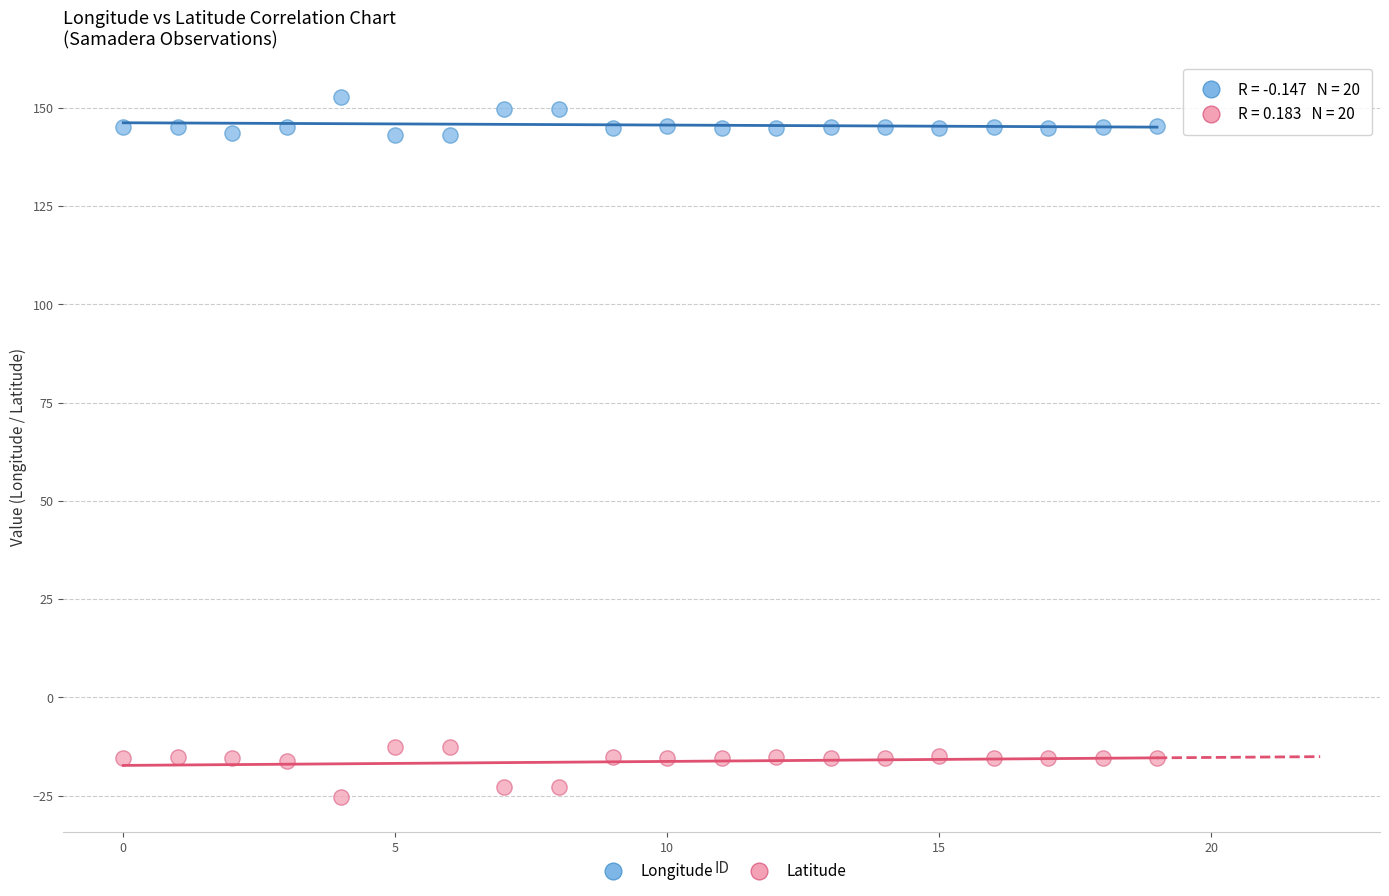

Across all data points, what is the range of Y values (max minus min)?

178.2